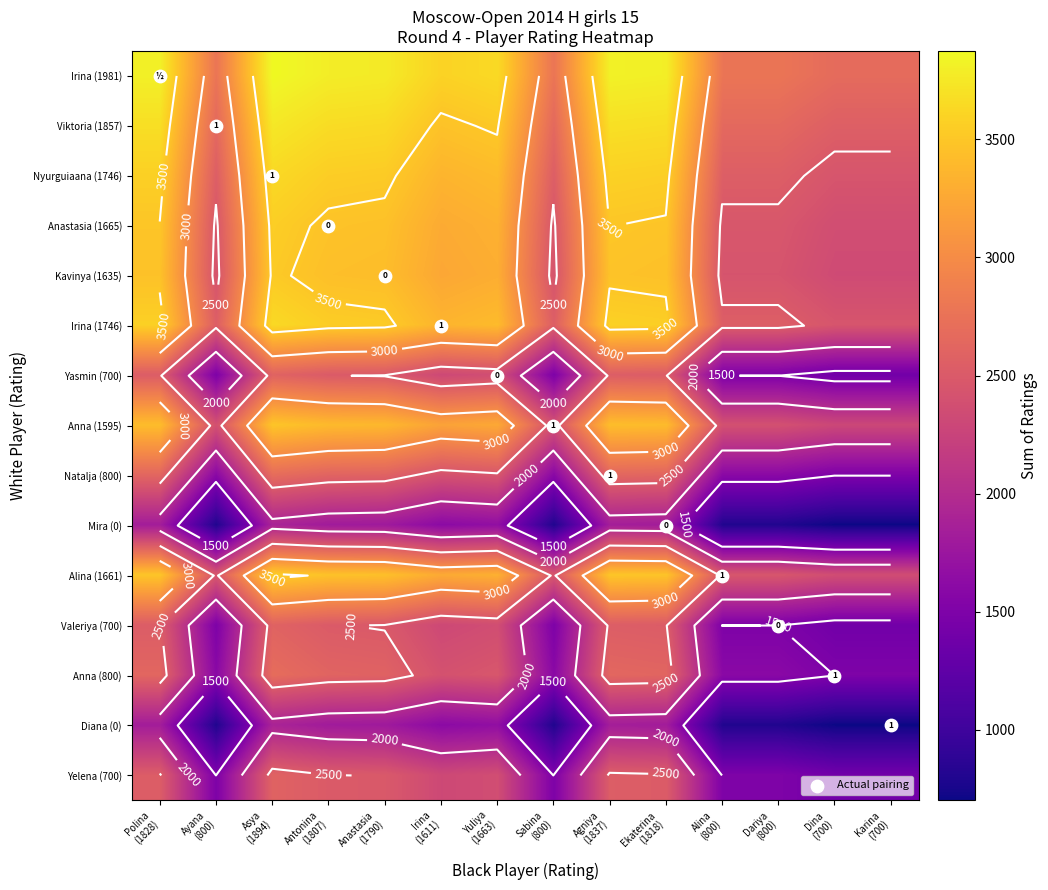

The Natalja (800) series shows 3305 at Yuliya (1663). True or false?

False